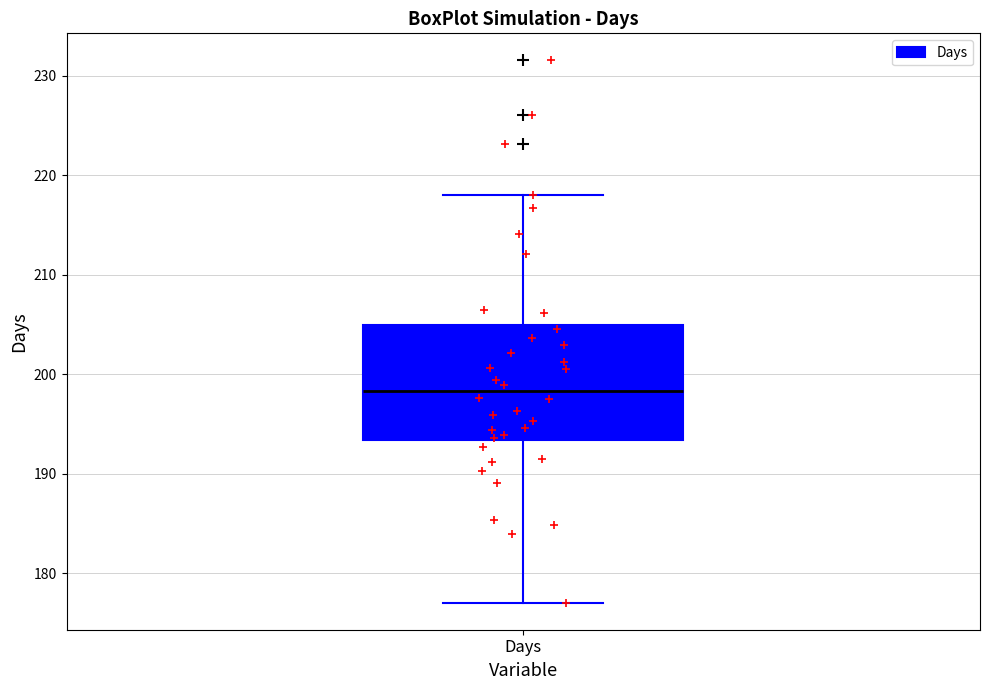

Where is the upper edge of the box for Days on the y-axis? The values are not printed on the chart, so give them approximately, as read against the axis.

205